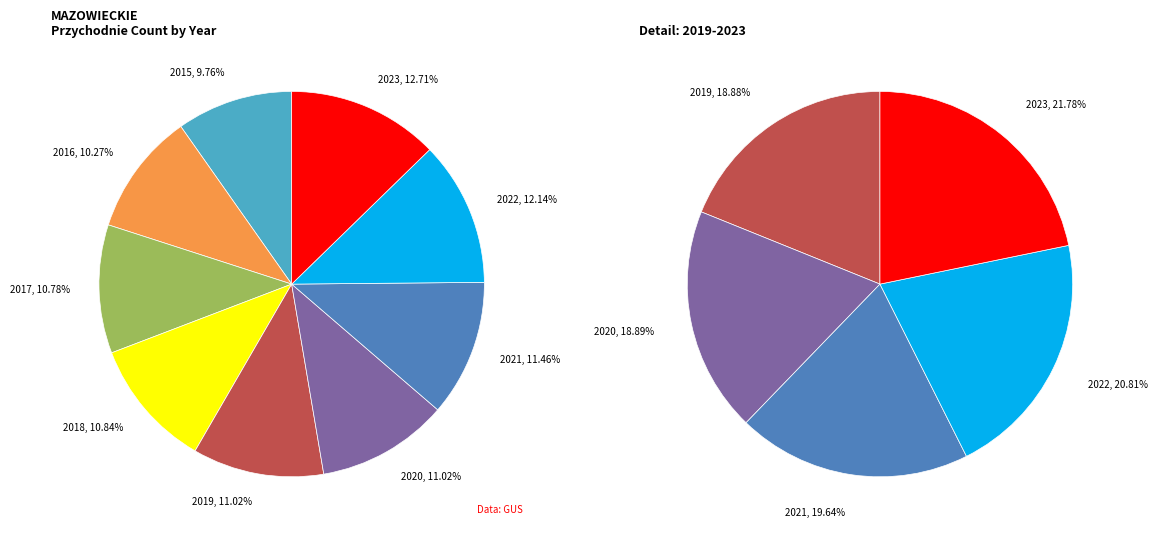

Combined, do 2017 and 2019 account for over 50%?

No